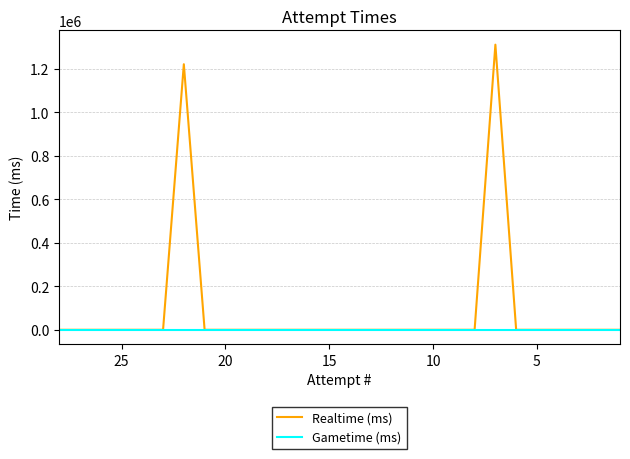

True or false: Realtime (ms) has more than 2 interior local peaks.

False